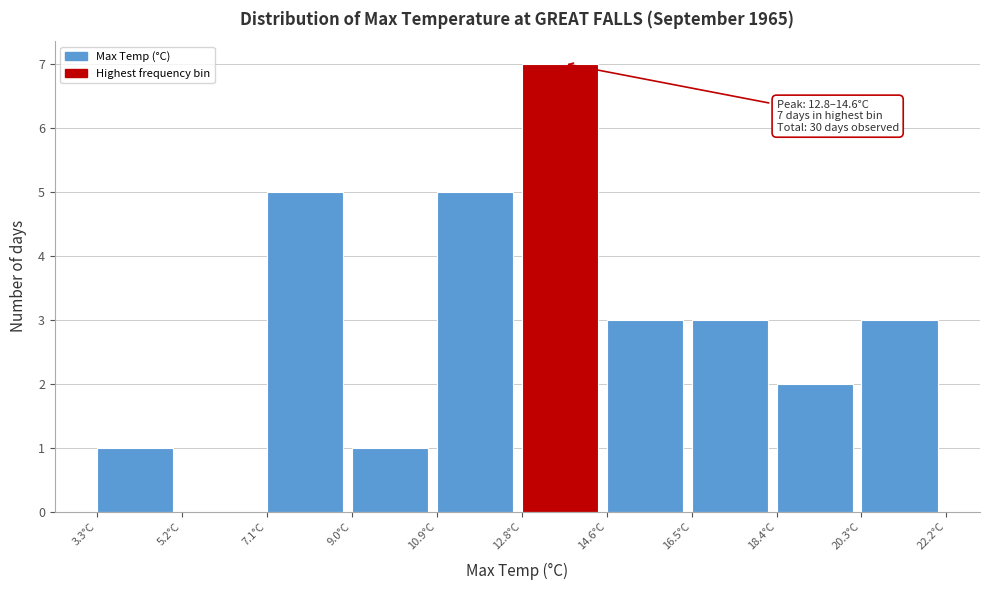

Which range on the x-axis has the tallest bar?

12.8 to 14.6